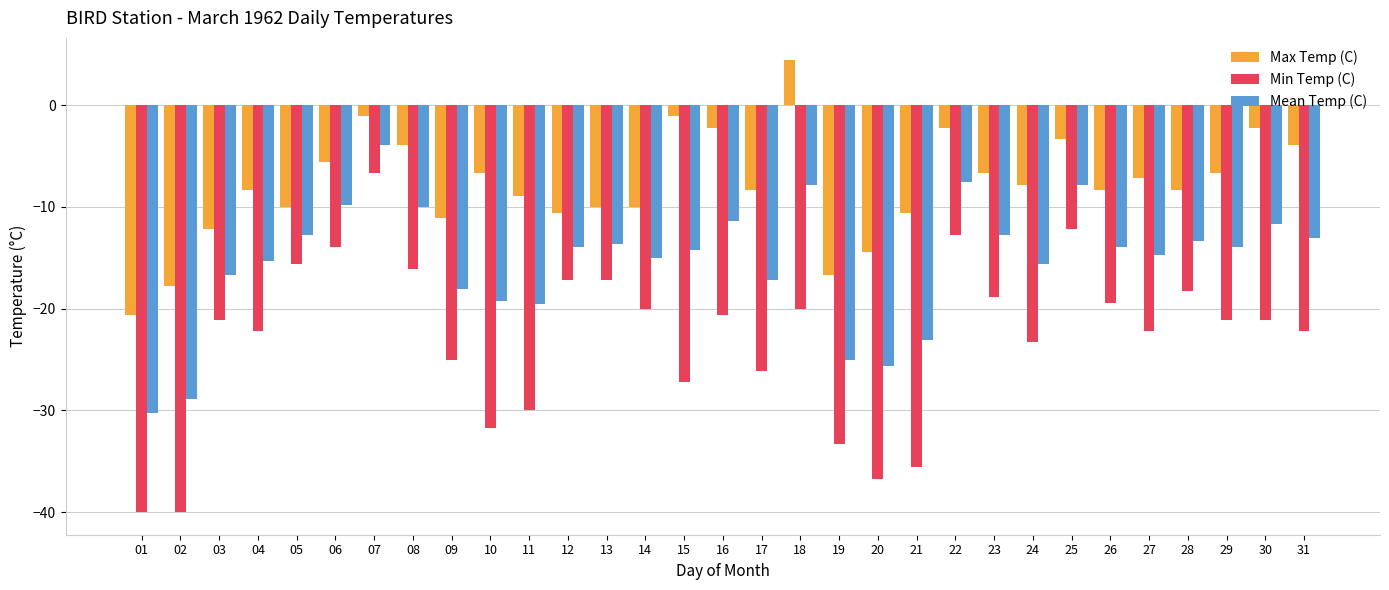

How many bars are there in each group?

3